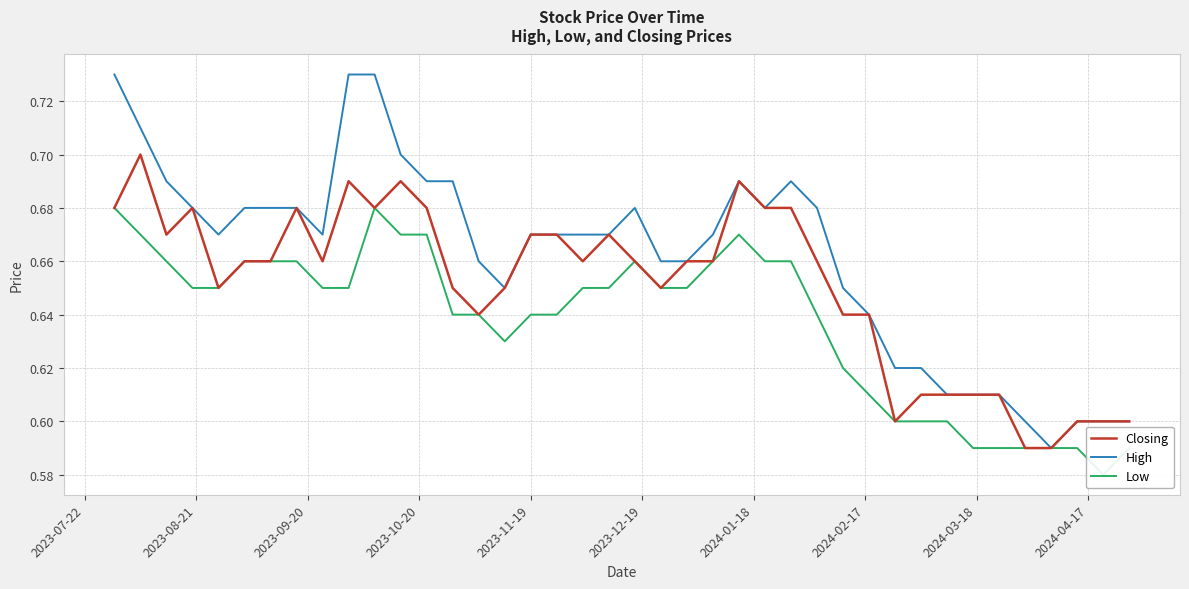

What is the minimum value for High?

0.6